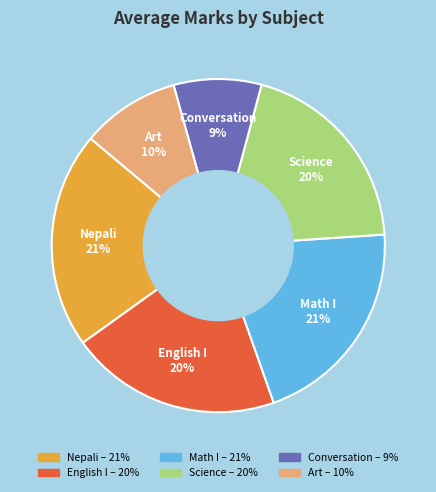

Is it true that Science is 20% of the pie?

True